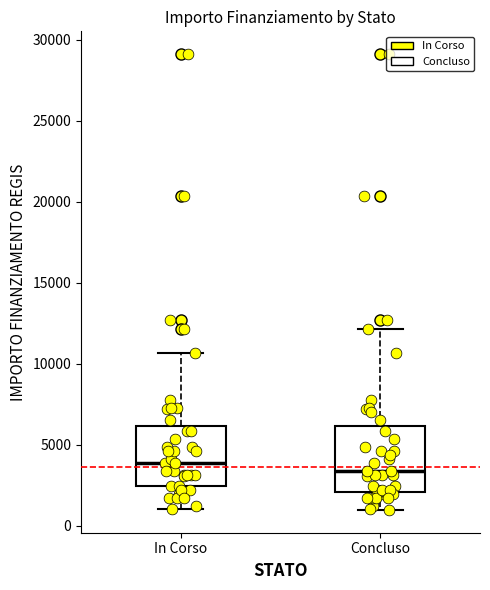

Where does the lower whisker of the box for In Corso end on the y-axis? The values are not printed on the chart, so give them approximately, as read against the axis.

1000